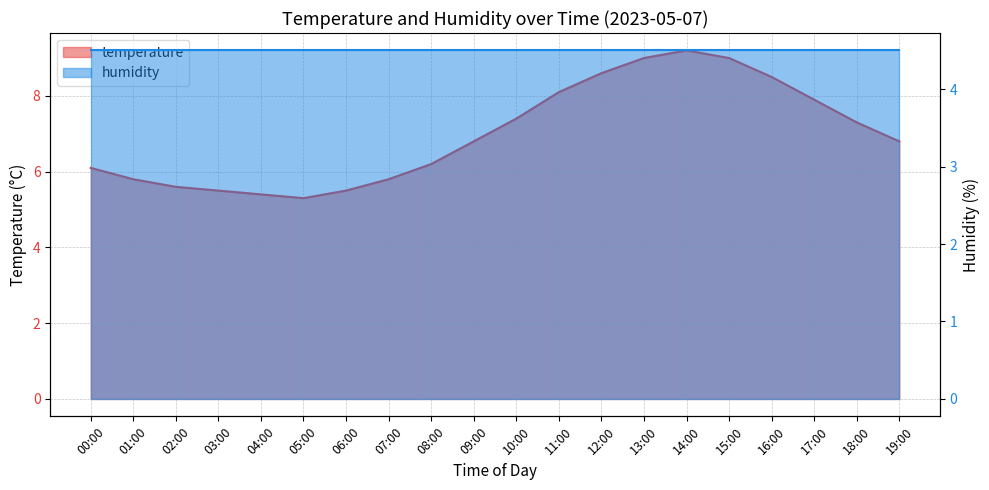

Reading left to right, extract all data points from this chart.

6.1	5.8	5.6	5.5	5.4	5.3	5.5	5.8	6.2	6.8	7.4	8.1	8.6	9.0	9.2	9.0	8.5	7.9	7.3	6.8